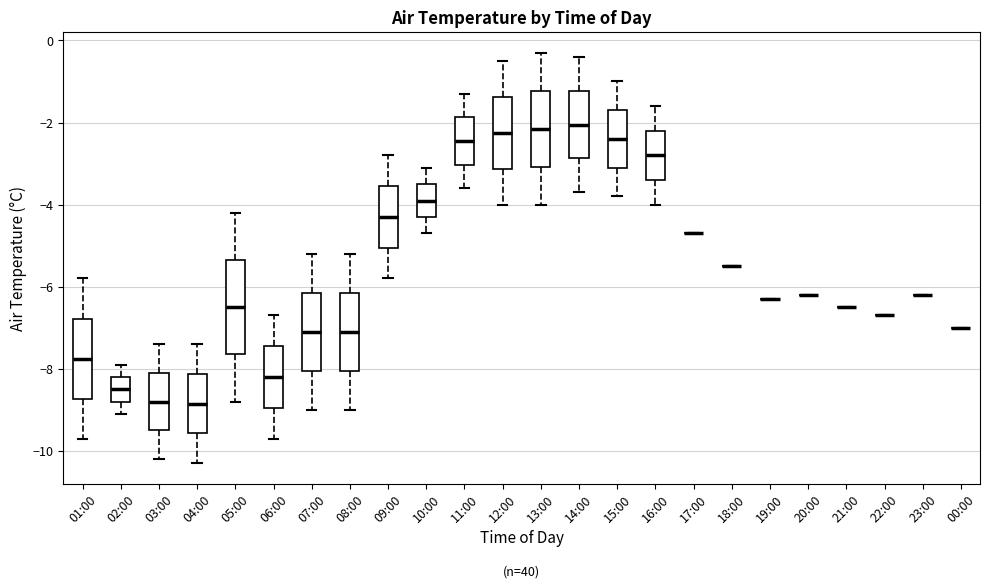

Reading left to right, read every box against the y-axis: the position of its median line, the range the box covers, and the ends of its whiskers. The values are not printed on the chart, so give them approximately, as read against the axis.

01:00: median -7.8, box -8.8 to -6.8, whiskers -9.6 to -5.8
02:00: median -8.4, box -8.8 to -8.2, whiskers -9.0 to -7.8
03:00: median -8.8, box -9.4 to -8.0, whiskers -10.2 to -7.4
04:00: median -8.8, box -9.6 to -8.2, whiskers -10.2 to -7.4
05:00: median -6.4, box -7.6 to -5.4, whiskers -8.8 to -4.2
06:00: median -8.2, box -9.0 to -7.4, whiskers -9.6 to -6.6
07:00: median -7.0, box -8.0 to -6.2, whiskers -9.0 to -5.2
08:00: median -7.0, box -8.0 to -6.2, whiskers -9.0 to -5.2
09:00: median -4.2, box -5.0 to -3.6, whiskers -5.8 to -2.8
10:00: median -3.8, box -4.2 to -3.4, whiskers -4.6 to -3.0
11:00: median -2.4, box -3.0 to -1.8, whiskers -3.6 to -1.2
12:00: median -2.2, box -3.2 to -1.4, whiskers -4.0 to -0.4
13:00: median -2.2, box -3.0 to -1.2, whiskers -4.0 to -0.2
14:00: median -2.0, box -2.8 to -1.2, whiskers -3.6 to -0.4
15:00: median -2.4, box -3.0 to -1.6, whiskers -3.8 to -1.0
16:00: median -2.8, box -3.4 to -2.2, whiskers -4.0 to -1.6
17:00: box collapsed to a line at -4.6, whiskers -4.6 to -4.6
18:00: box collapsed to a line at -5.4, whiskers -5.4 to -5.4
19:00: box collapsed to a line at -6.2, whiskers -6.2 to -6.2
20:00: box collapsed to a line at -6.2, whiskers -6.2 to -6.2
21:00: box collapsed to a line at -6.4, whiskers -6.4 to -6.4
22:00: box collapsed to a line at -6.6, whiskers -6.6 to -6.6
23:00: box collapsed to a line at -6.2, whiskers -6.2 to -6.2
00:00: box collapsed to a line at -7.0, whiskers -7.0 to -7.0